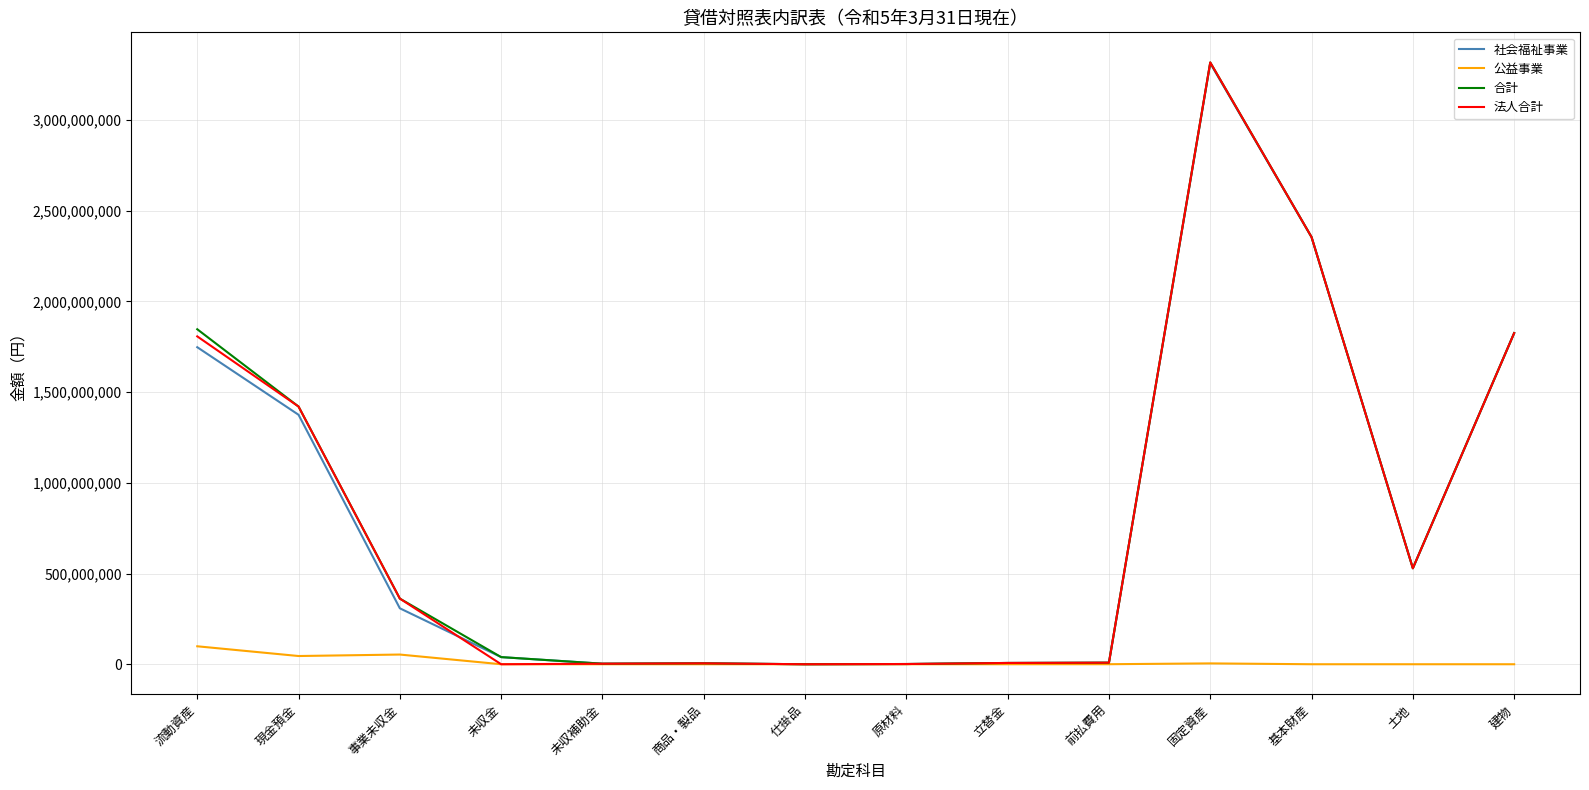

What are all the series names shown in the legend?

社会福祉事業, 公益事業, 合計, 法人合計